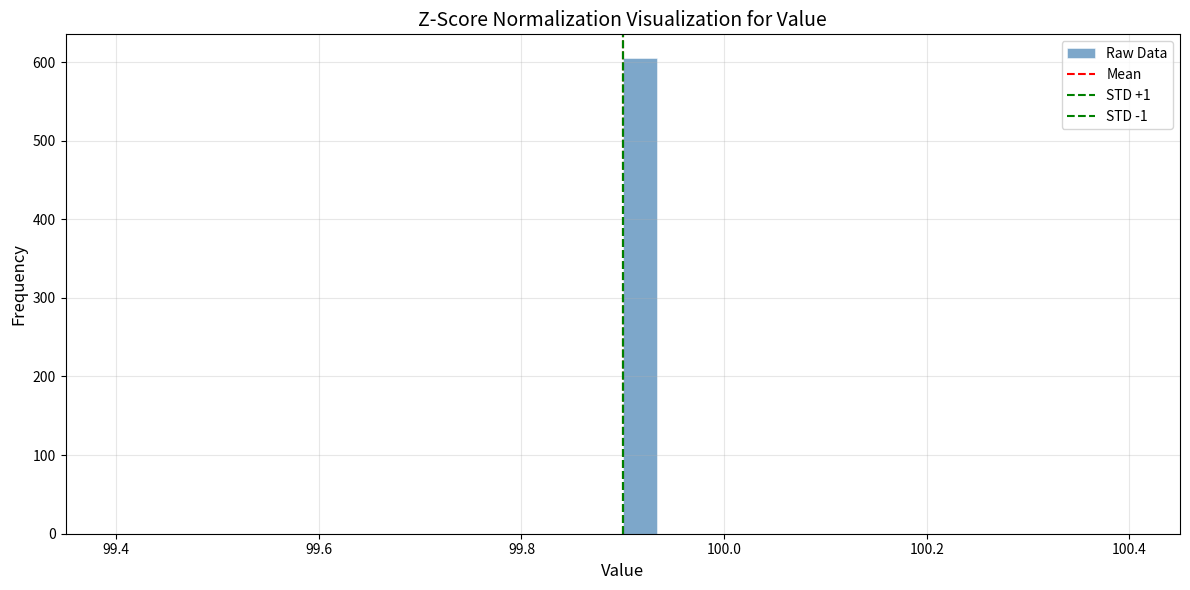

Read against the x-axis, roughly where is the centre of the tallest bar?

99.92